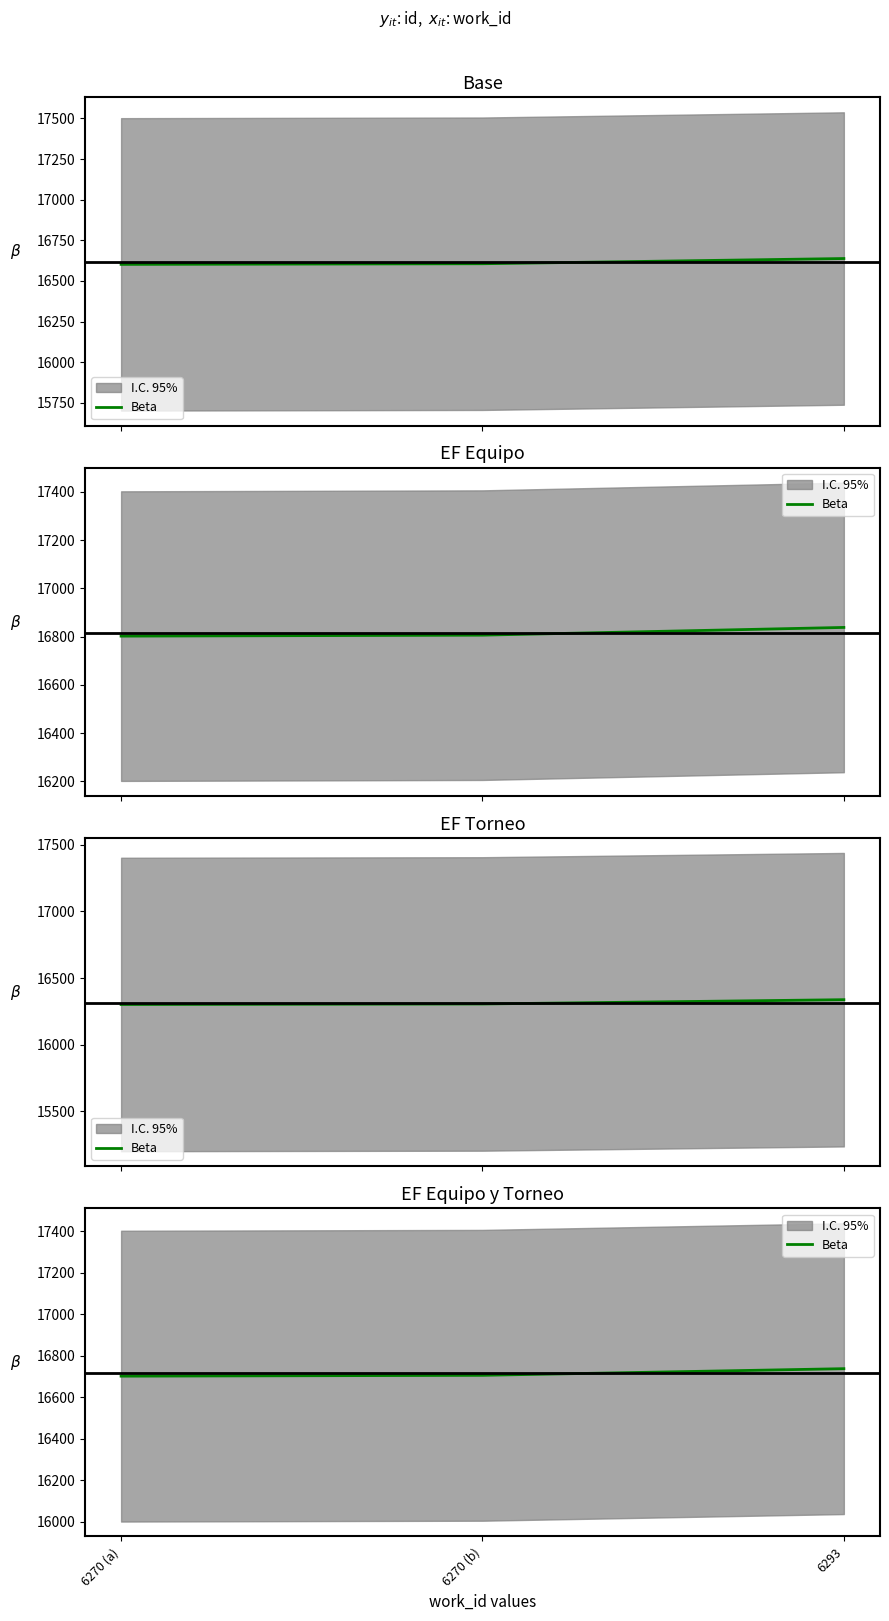

What position from the right is 6270 (a)?

3